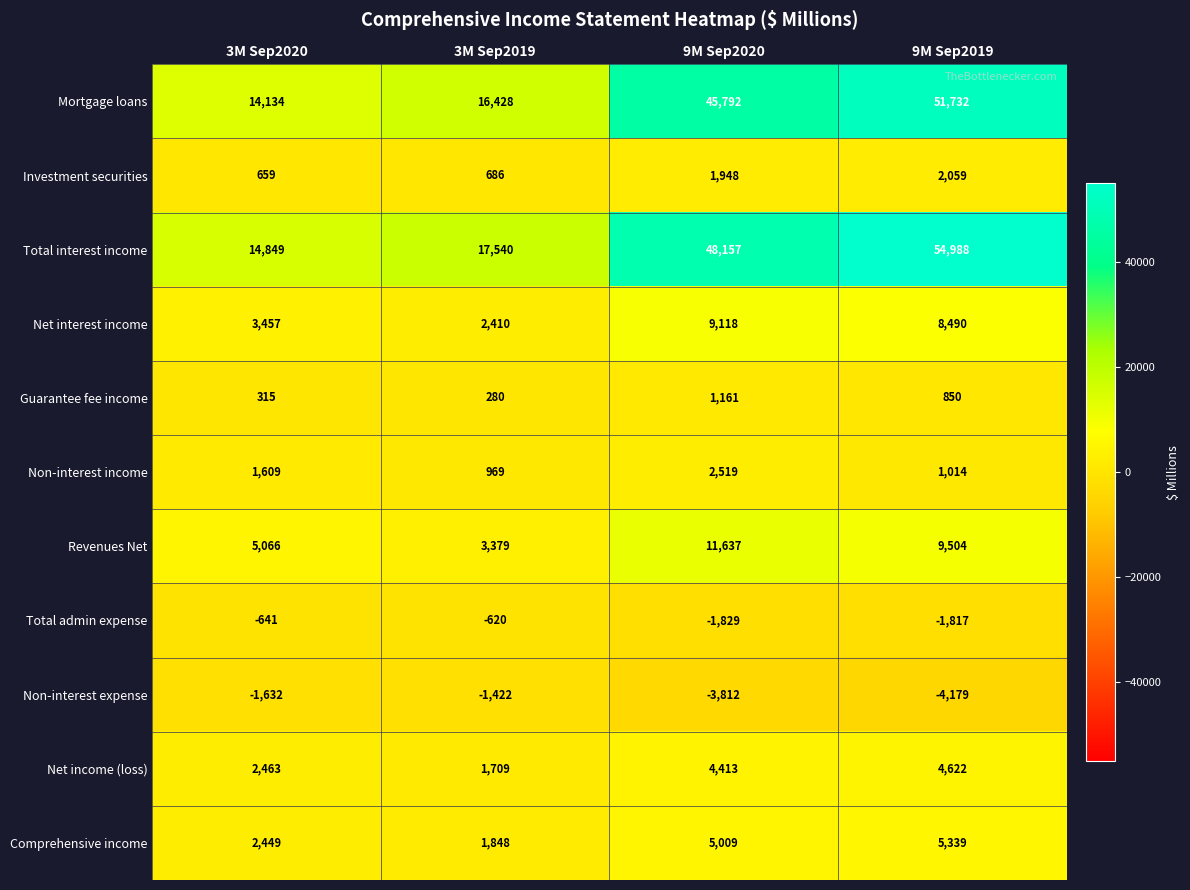

Which series changed the most between 3M Sep2019 and 9M Sep2019?

Total interest income